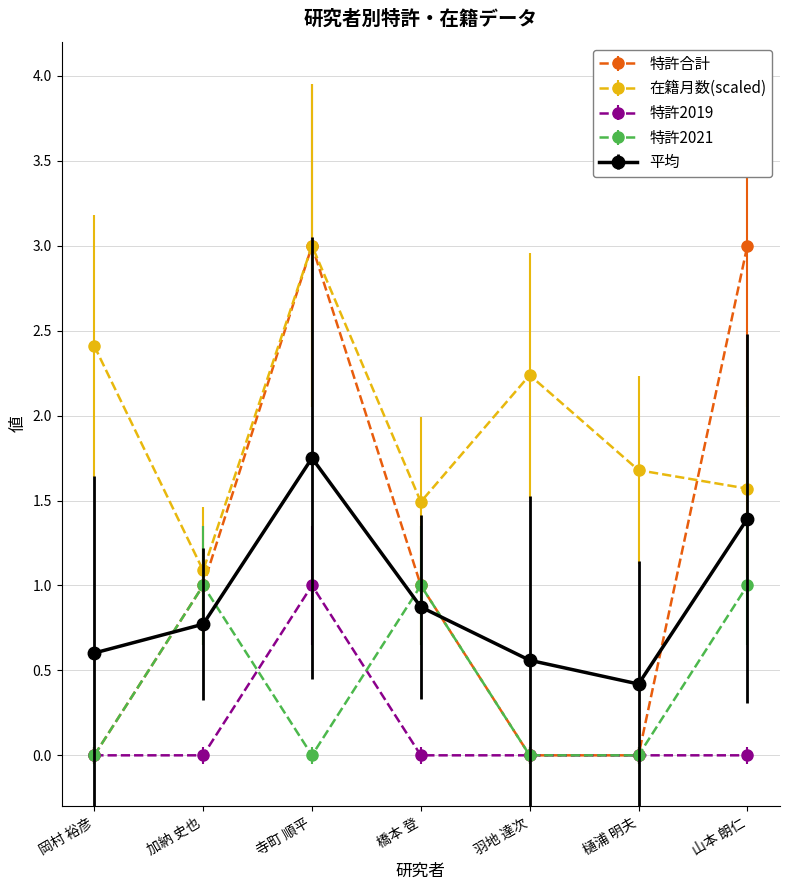

What is the highest value of the 特許2019 series?

1.0